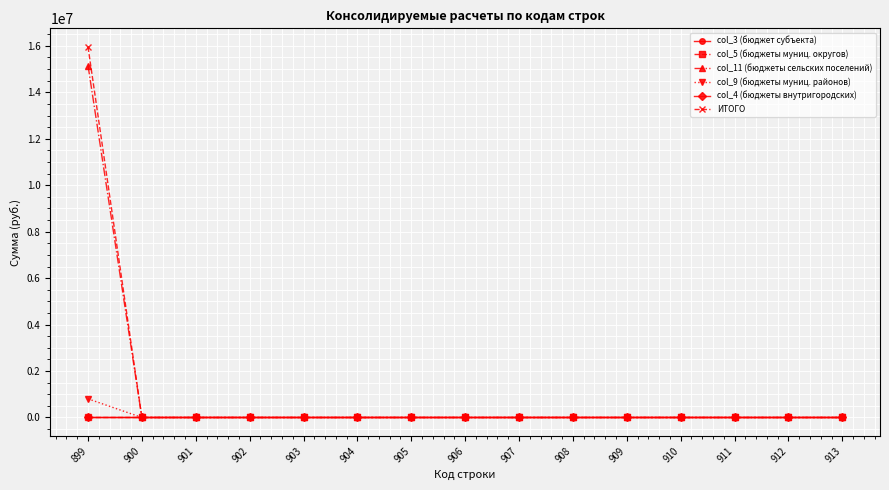

True or false: col_3 (бюджет субъекта) and col_9 (бюджеты муниц. районов) cross at least once.

False